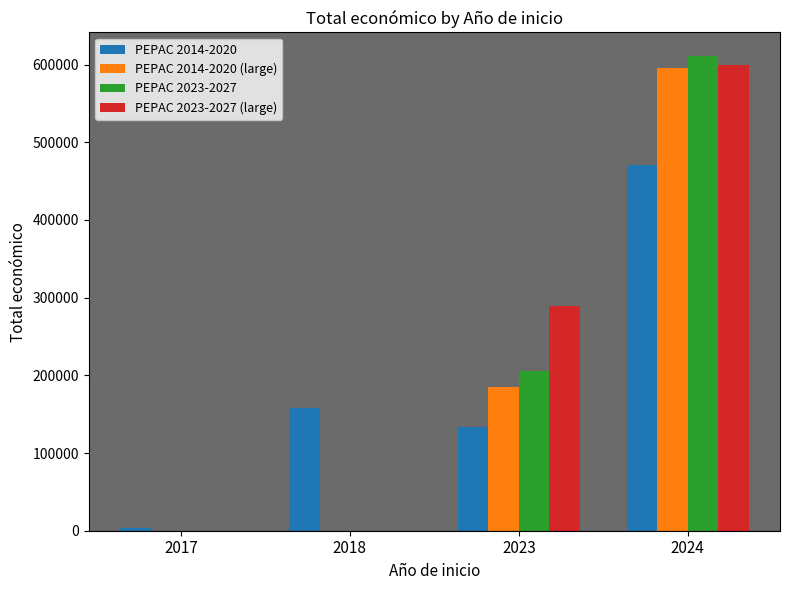

At which category is the sum across all series the highest?

2024